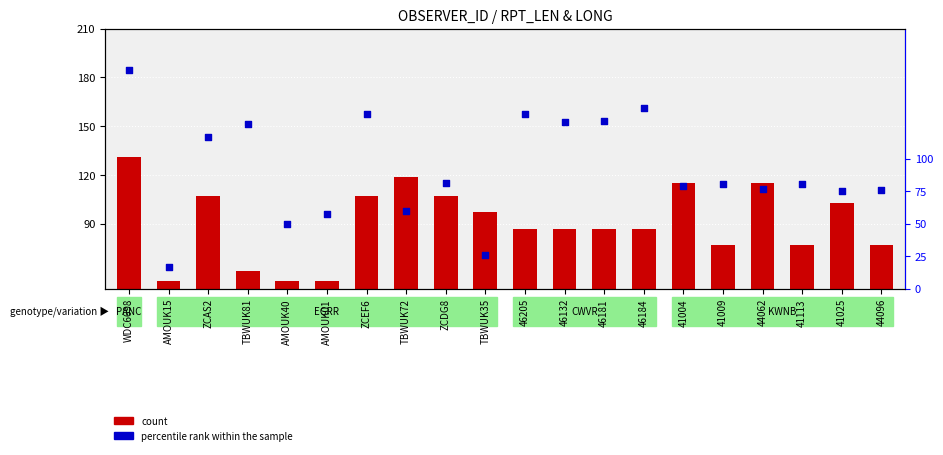

At how many categories does at least one series exceed 117?

8